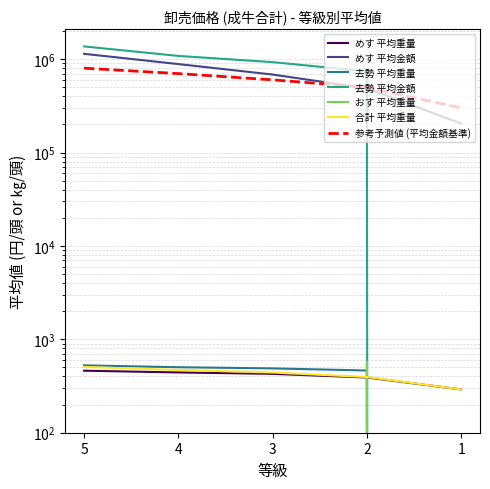

Where is めす 平均金額 nearest to the value 671752?

3